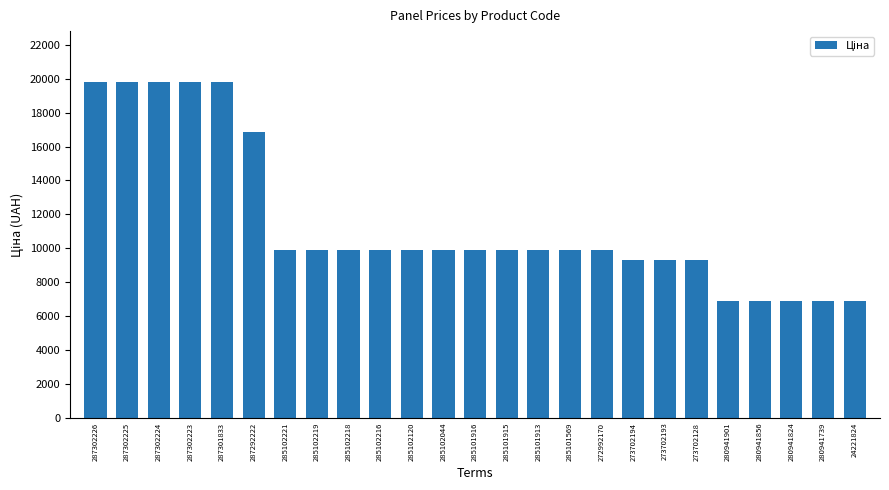

What is the maximum value shown in the chart?

19831.1